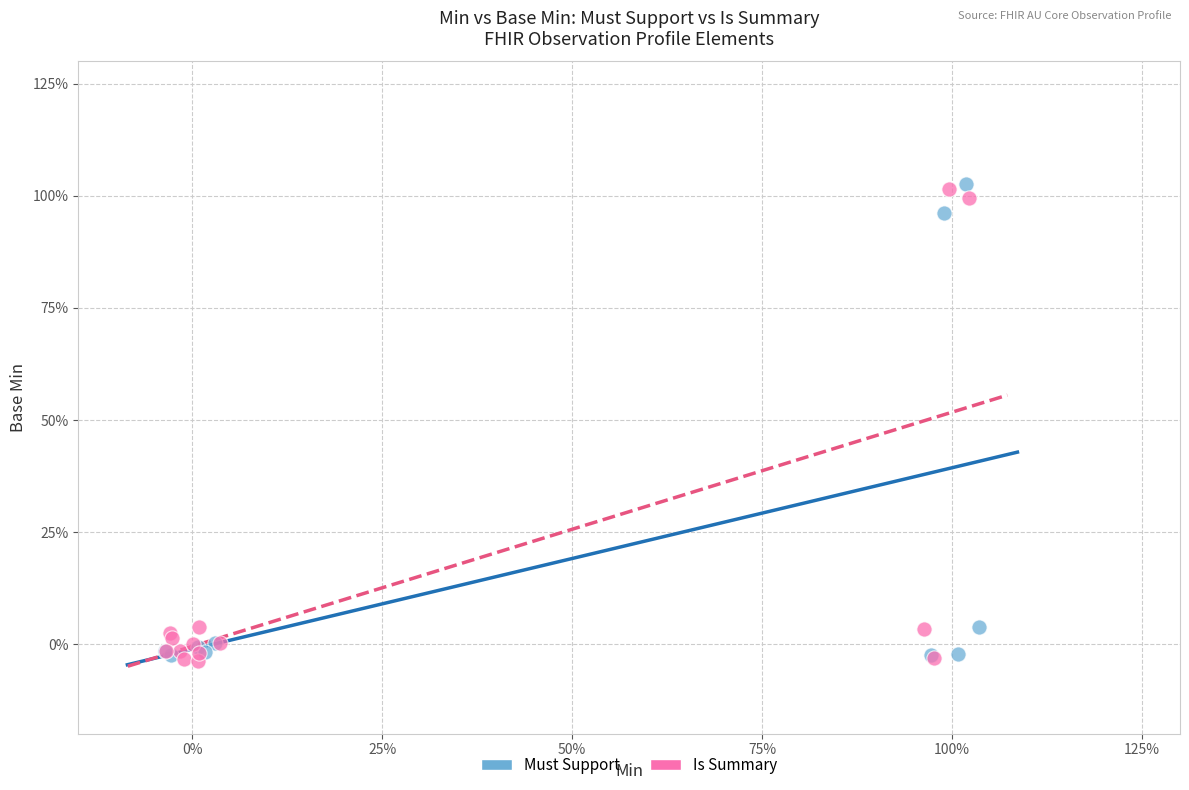

What are all the series names shown in the legend?

Must Support, Is Summary